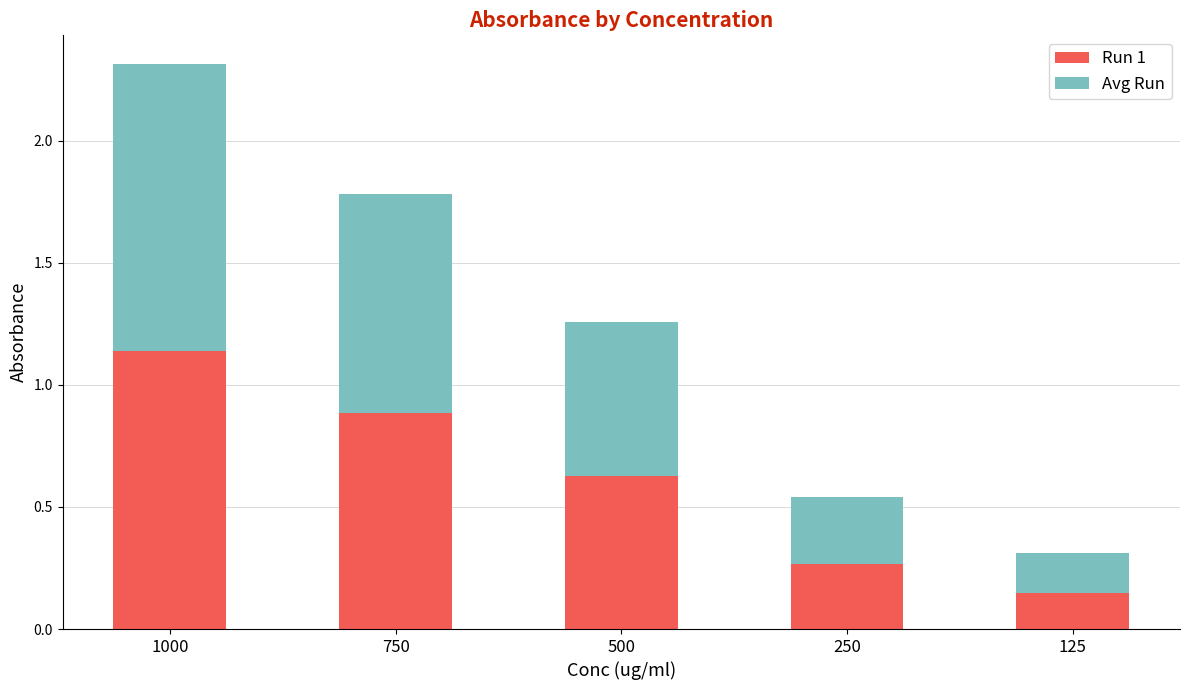

What is the total value across all series at 500?

1.3